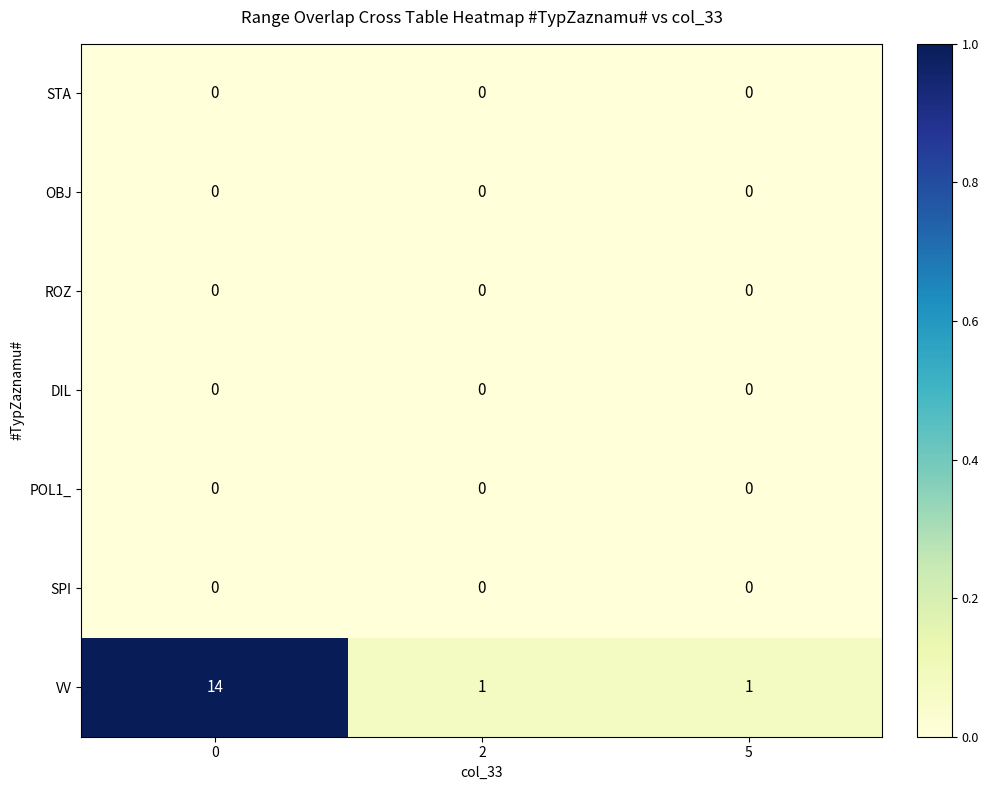

Which series has the largest total across all categories?

VV